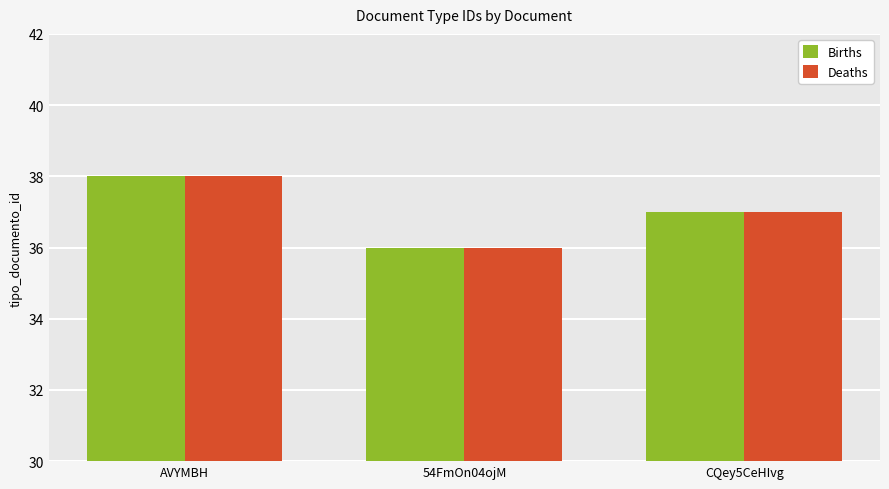

The value of Births at CQey5CeHIvg is 53. True or false?

False